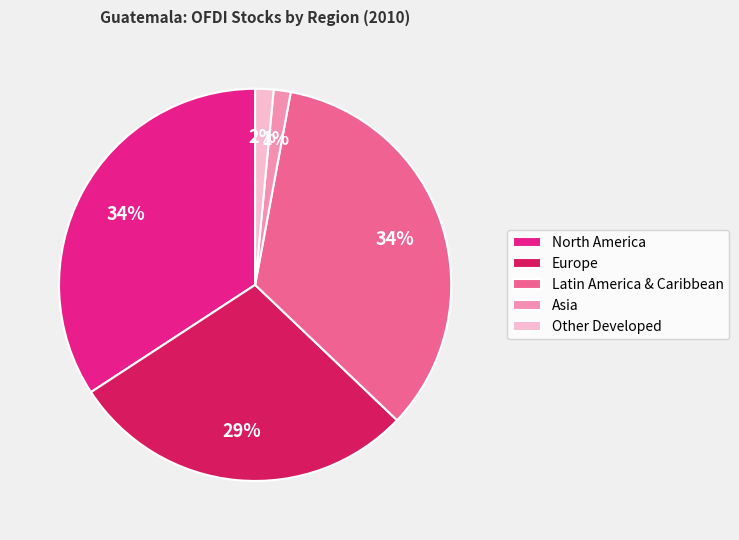

To the nearest percent, what portion does Asia represent?

1%